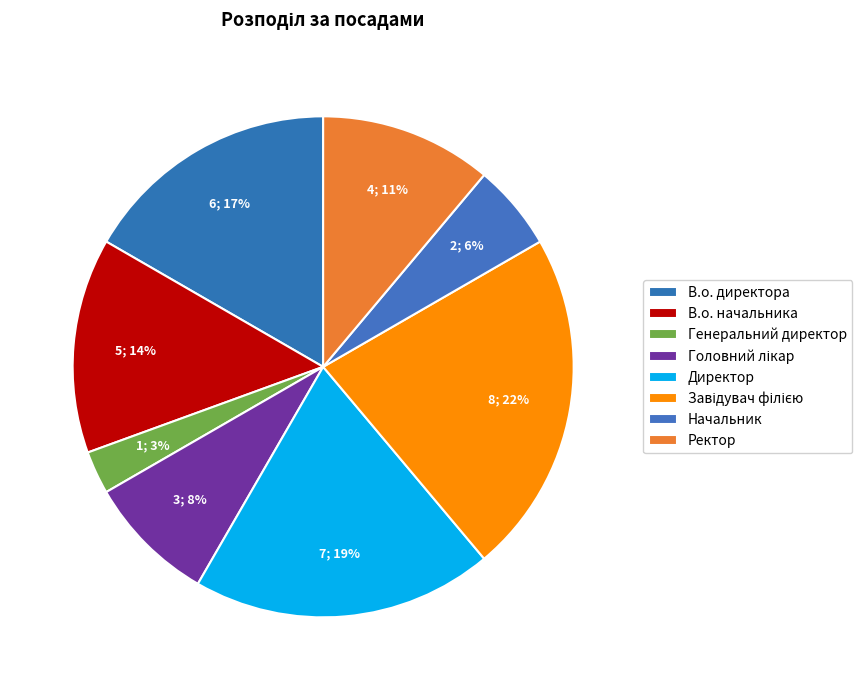

How many segments does this pie chart have?

8